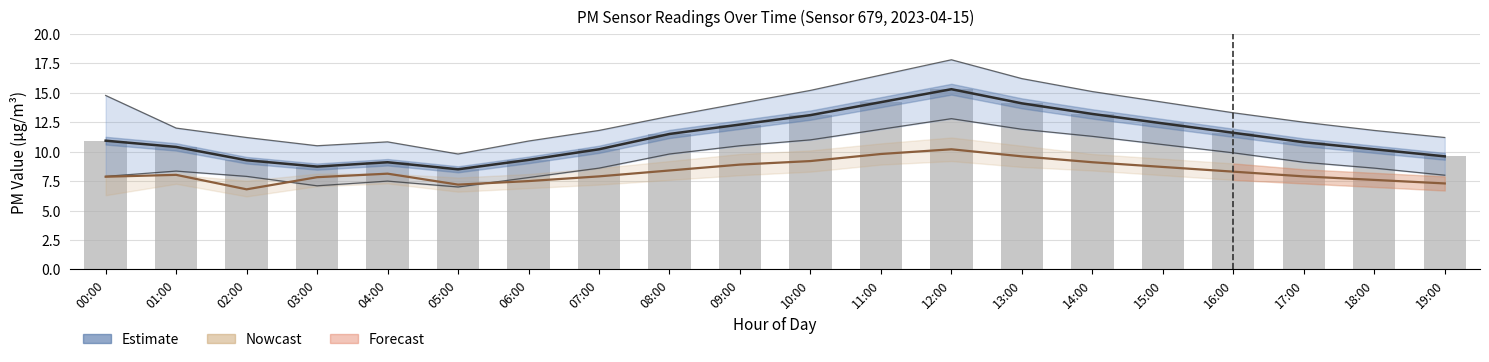

What is the value of the P2 (Nowcast) bar at the 15th from the left?

9.1